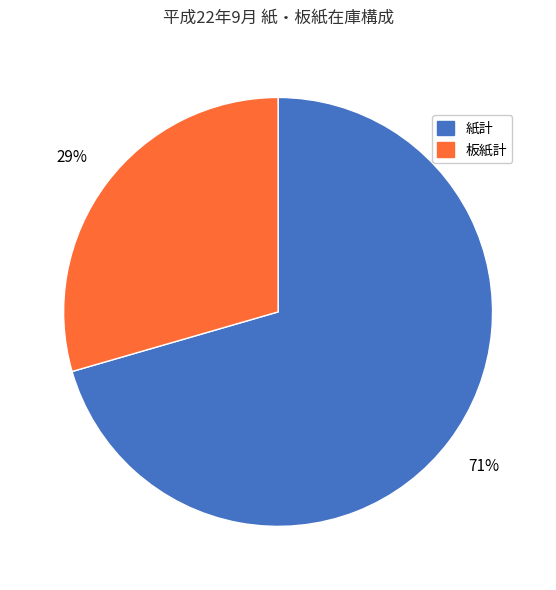

The 紙計 slice represents 71% of the pie. True or false?

True